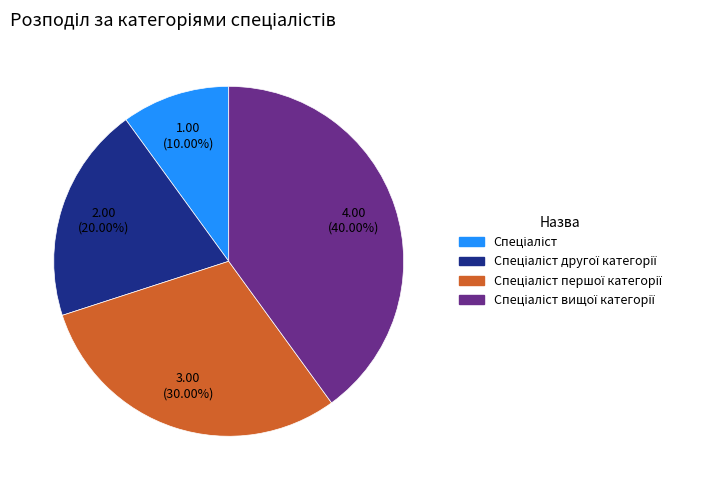

Is there any slice that represents more than half of the pie?

No